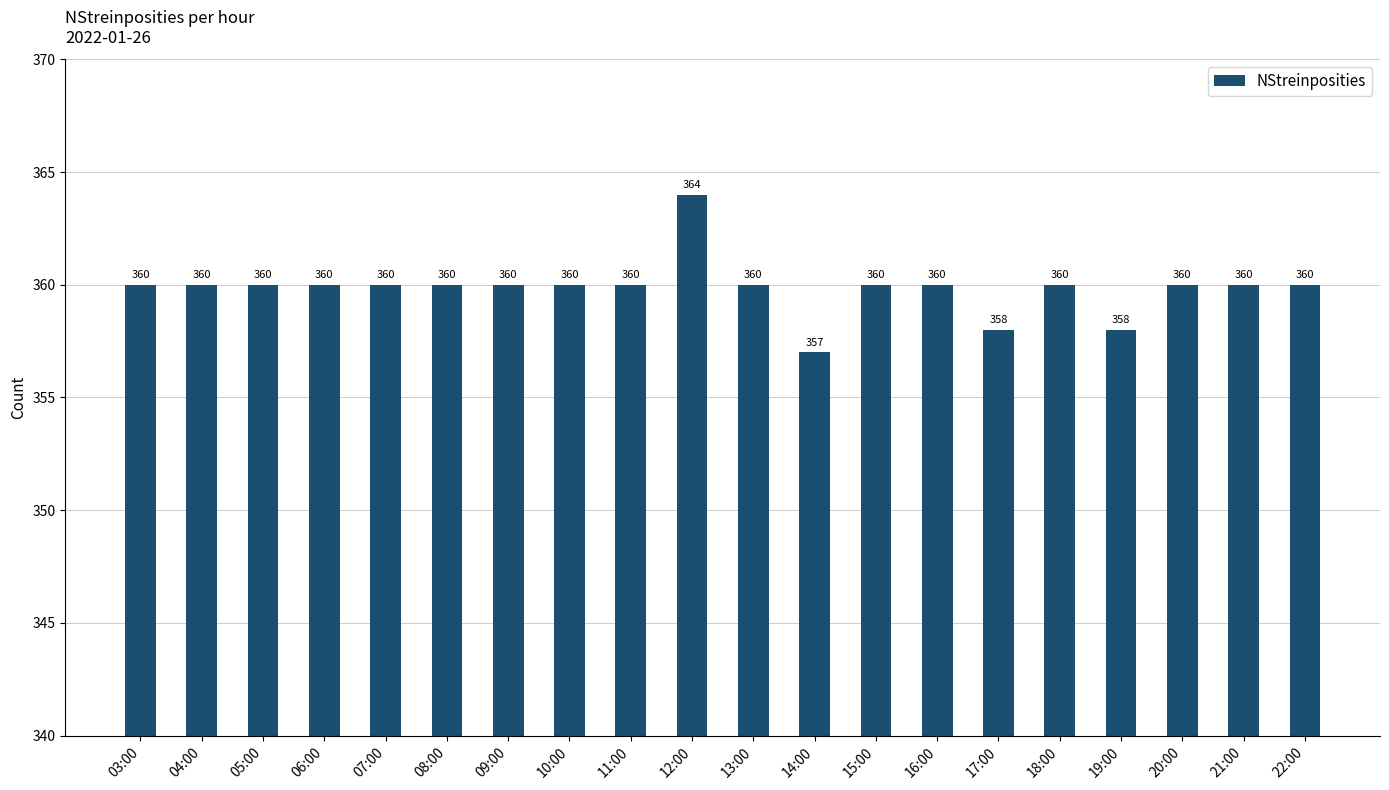

What value does the data have at 22:00?

360